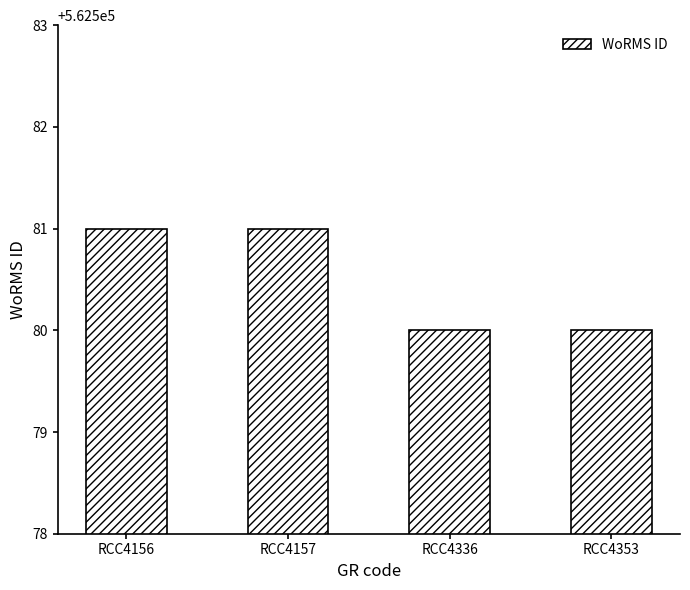

What is the sum of all values?

2250322